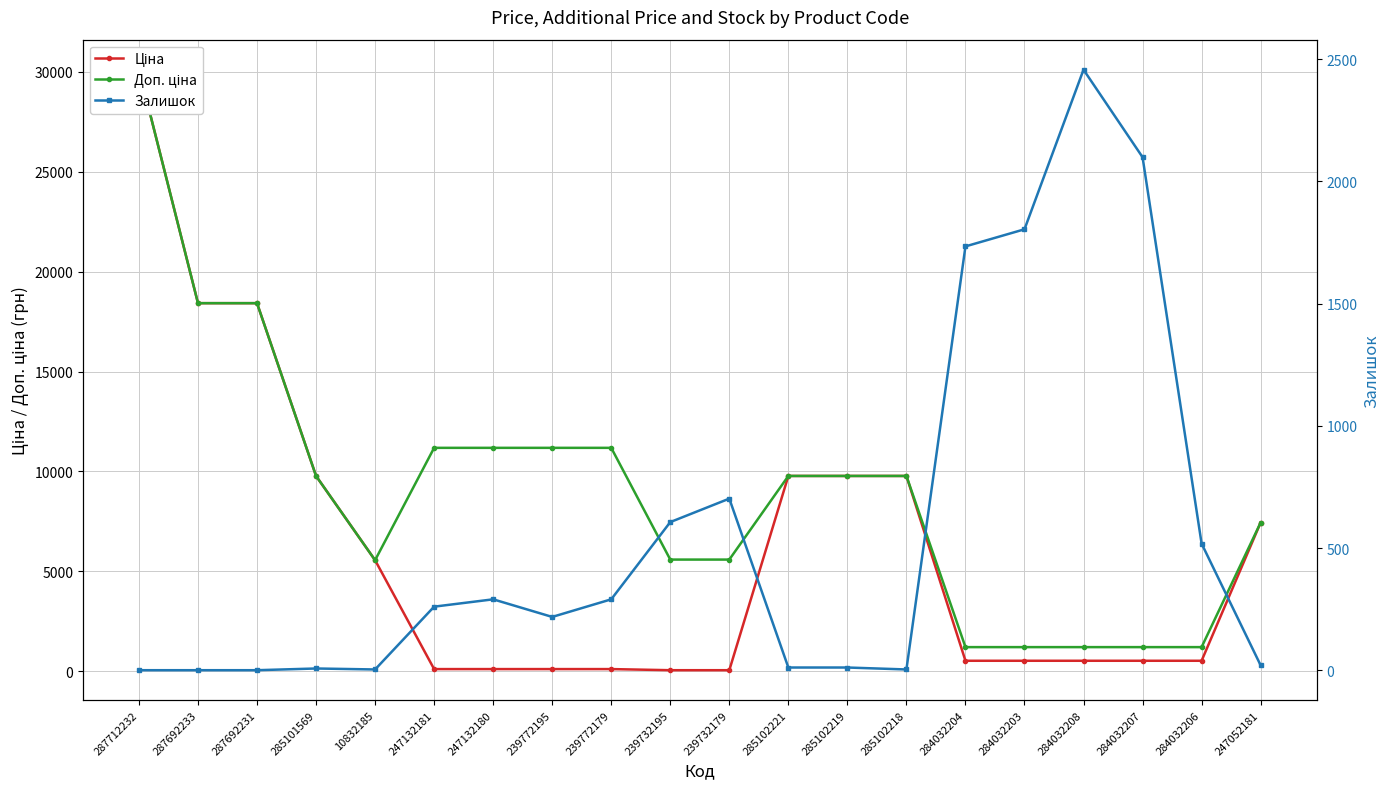

Does the chart display data point markers on the line(s)?

Yes